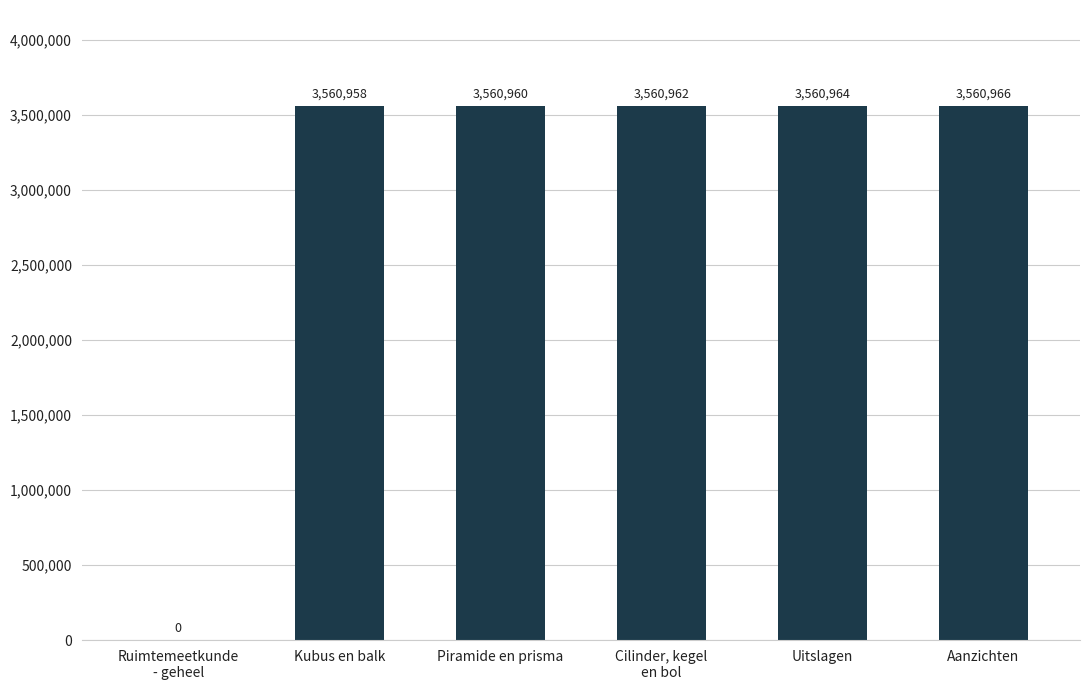

What is the greatest value displayed?

3560966